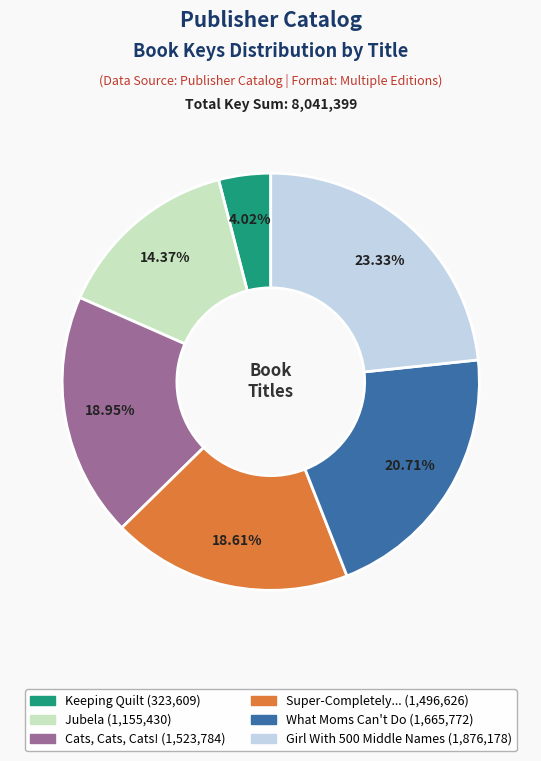

Count the number of slices in the pie.

6